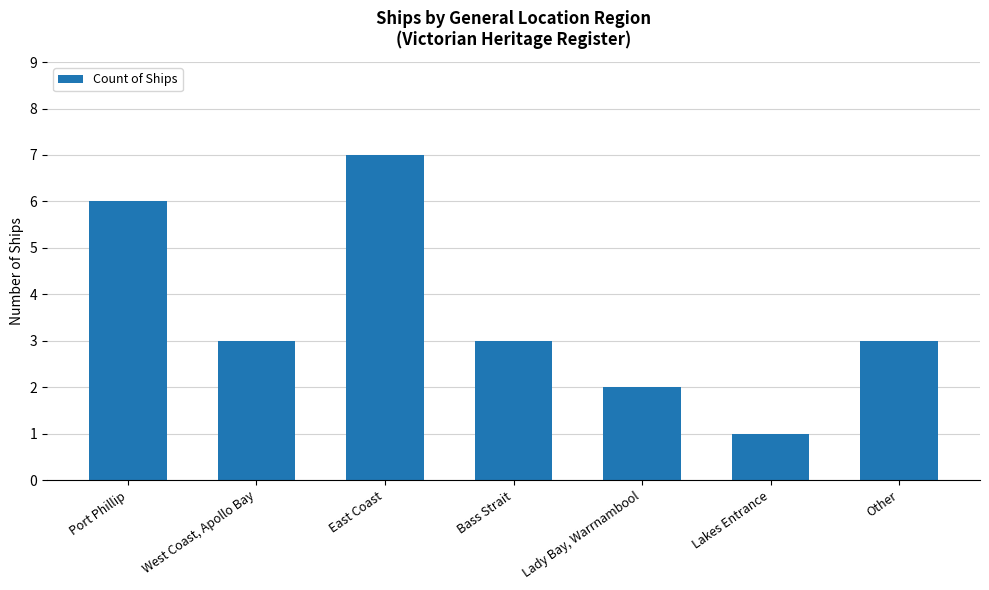

What position from the right is Lakes Entrance?

2